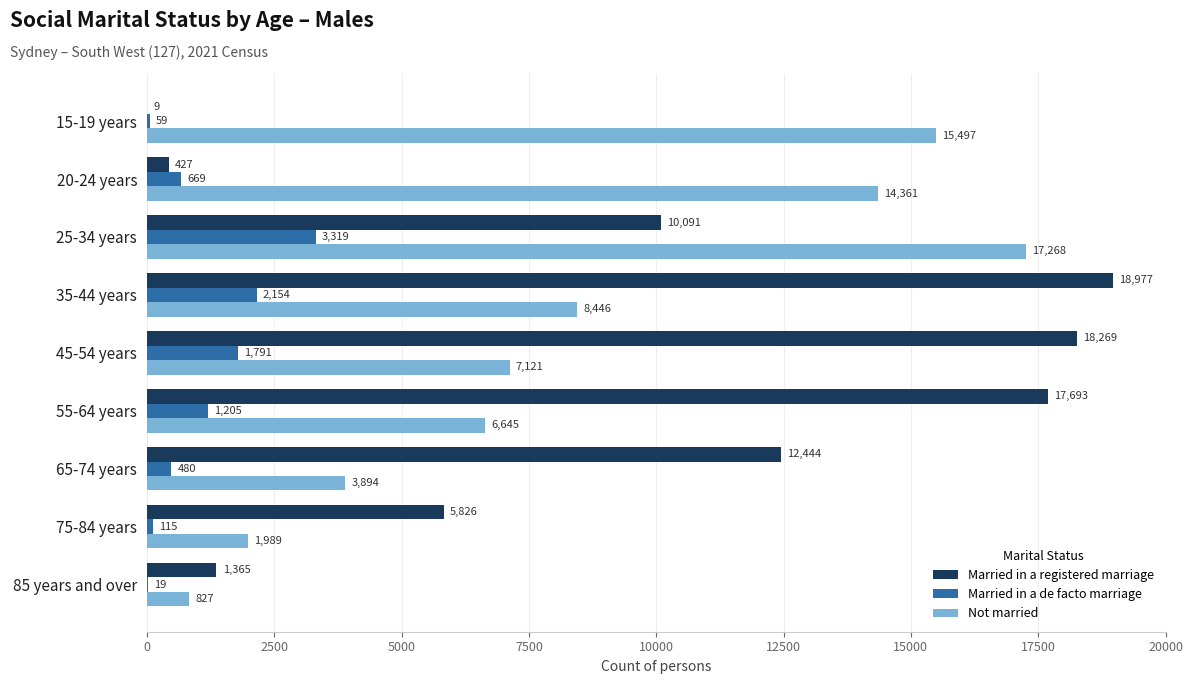

Which series changed the most between 25-34 years and 85 years and over?

Not married